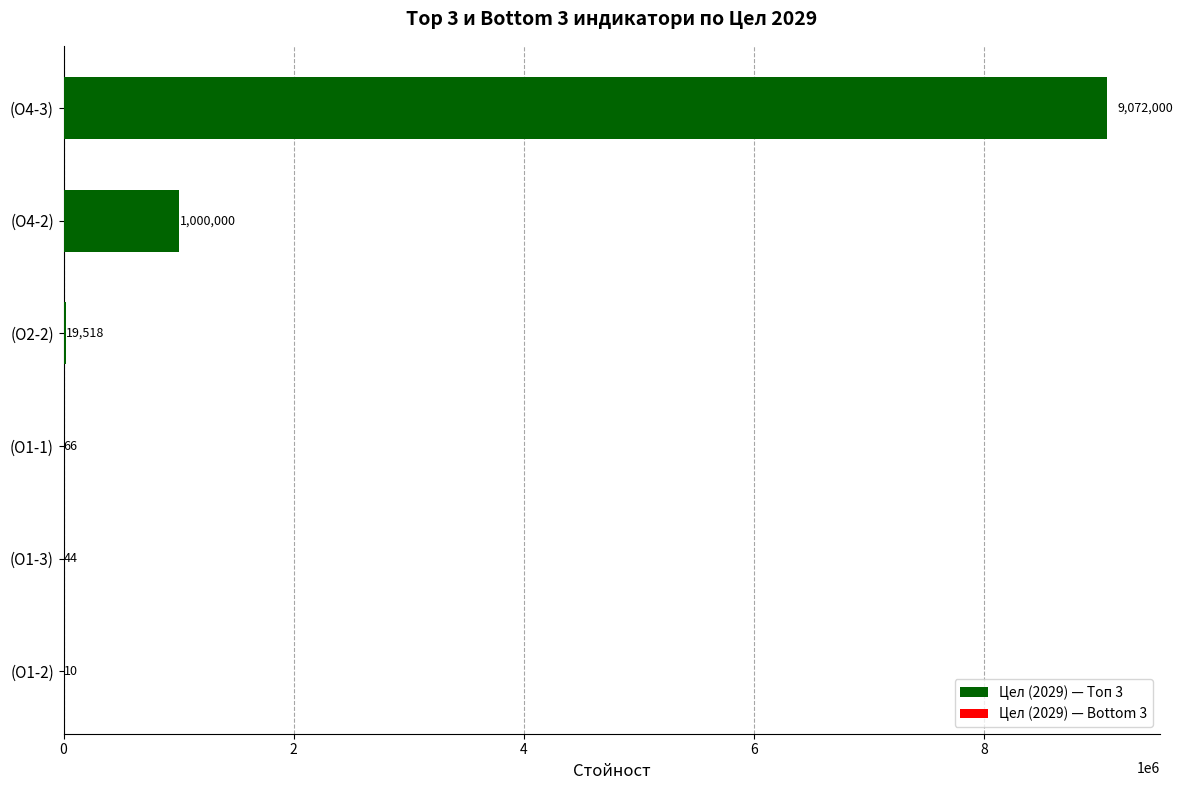

Which has a higher value, (О4-3) or (О1-2)?

(О4-3)